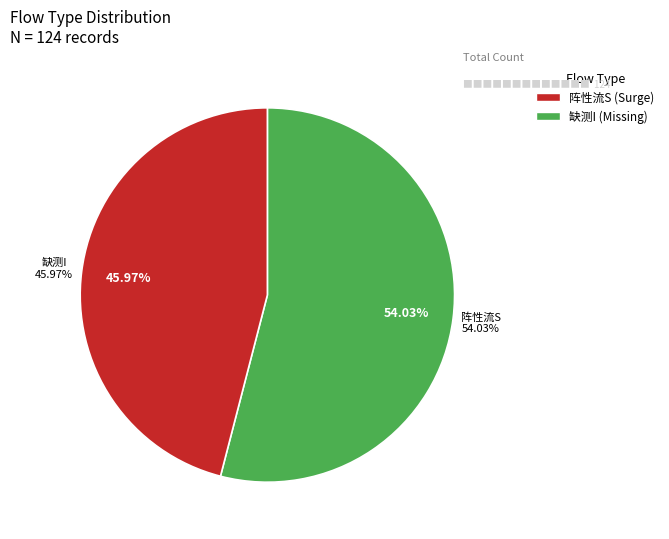

Between 阵性流S and 缺测I, which is larger?

阵性流S